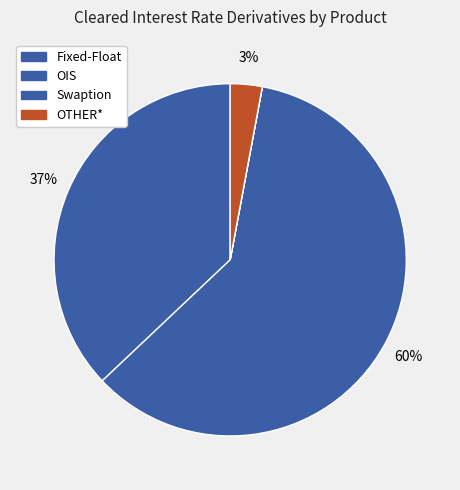

Combined, do Fixed-Float and OIS account for over 50%?

Yes